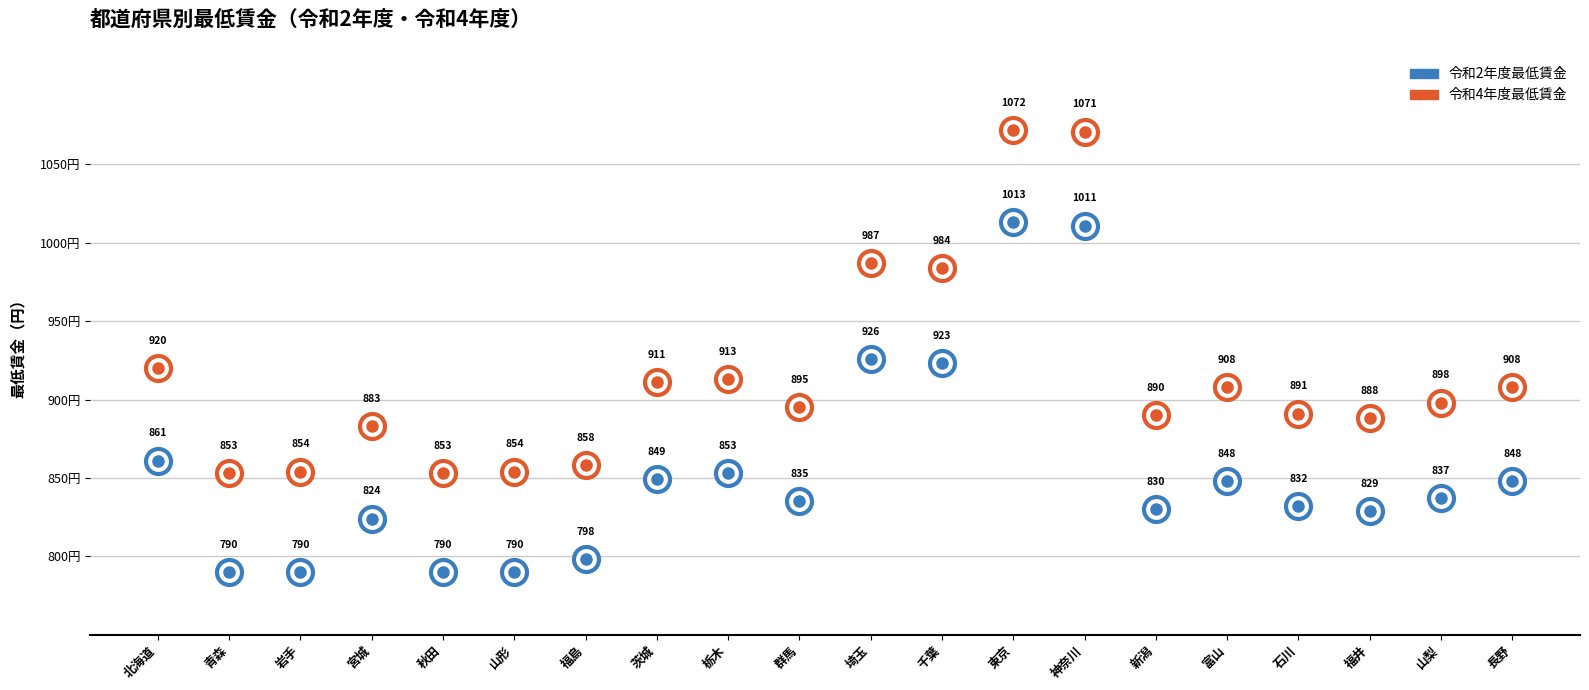

True or false: 令和4年度最低賃金 has more than 2 interior local peaks.

True